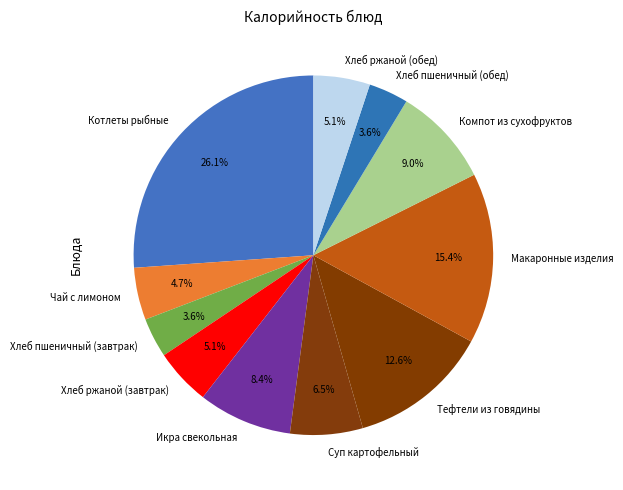

How many segments does this pie chart have?

11